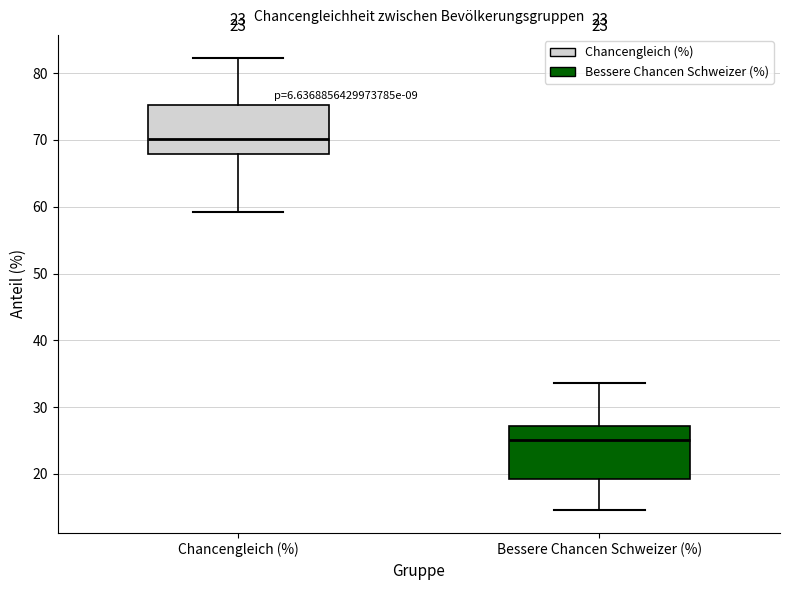

Which box's median line is the lowest?

Bessere Chancen Schweizer (%)